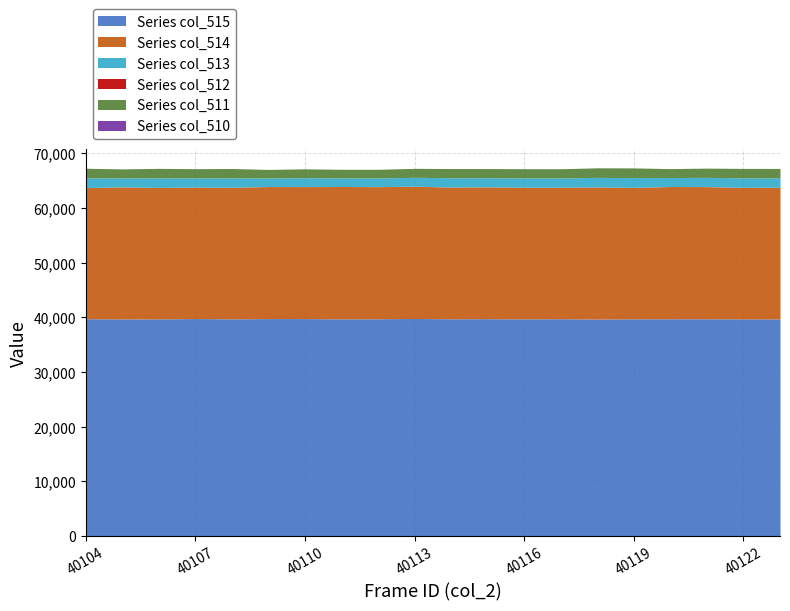

At which category is the sum across all series the highest?

40118